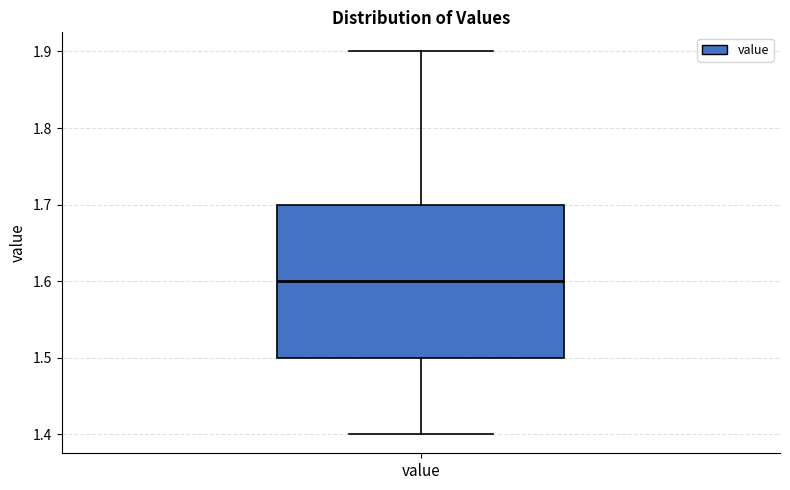

Where is the upper edge of the box for value on the y-axis? The values are not printed on the chart, so give them approximately, as read against the axis.

1.7